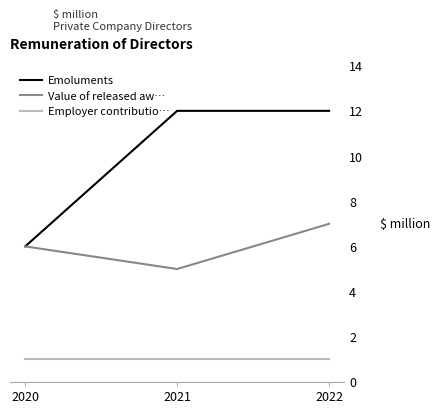

Which series changed the most between 2020 and 2021?

Emoluments